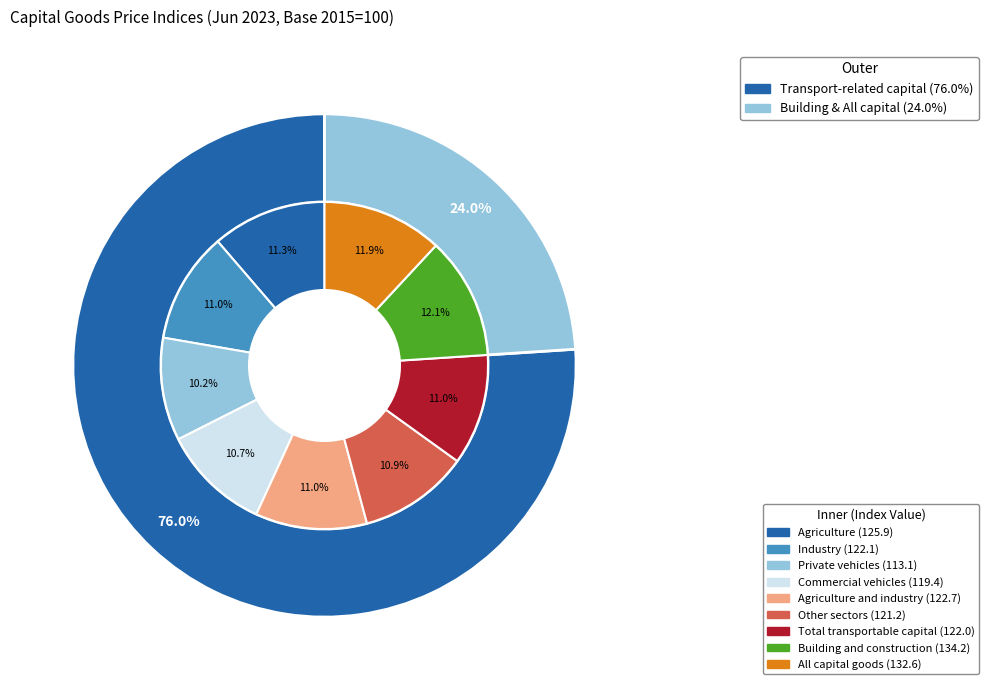

To the nearest percent, what is the average slice percentage?

11%